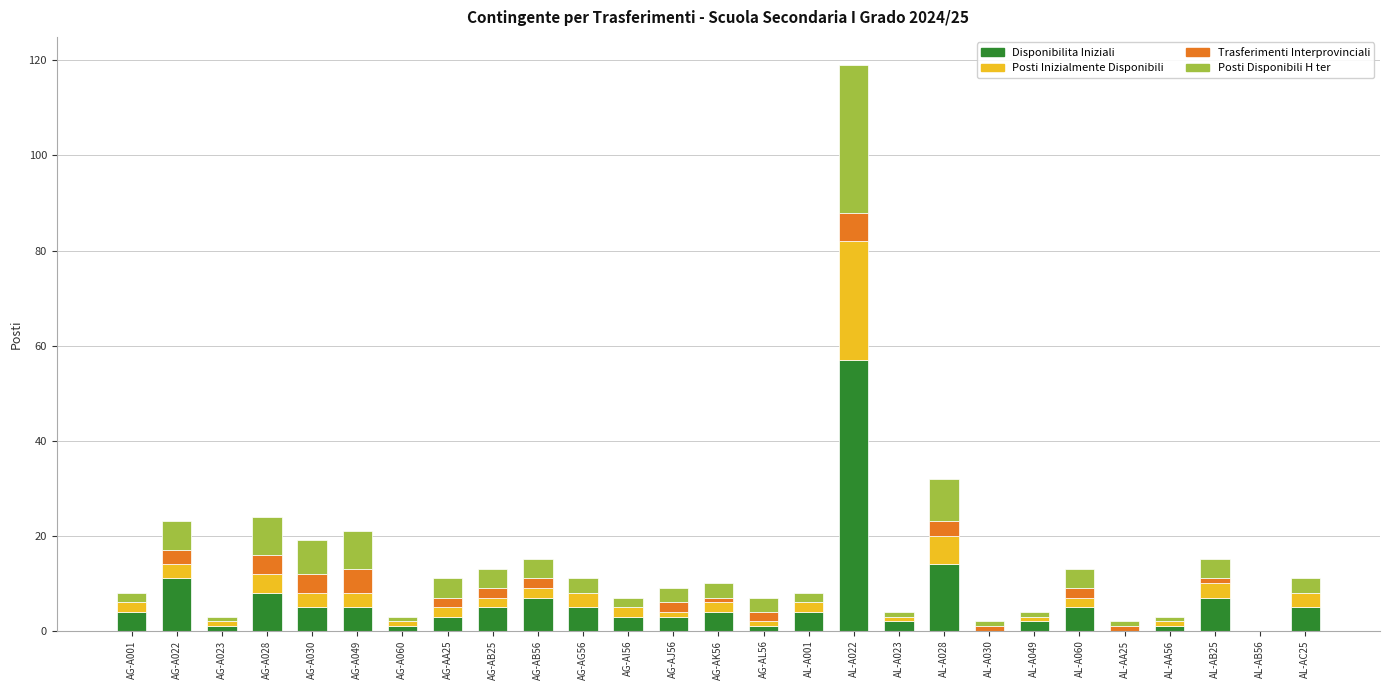

Is it true that Disponibilita Iniziali equals 5 at AL-AC25?

True